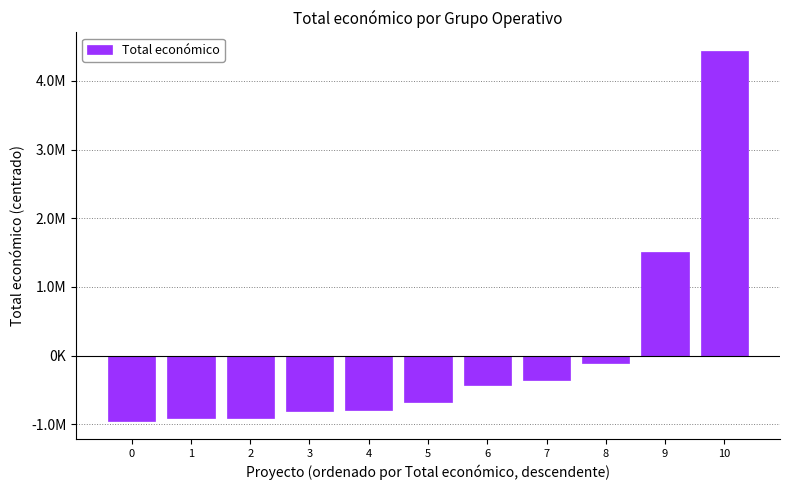

Where is the data nearest to the value 1744121?

9